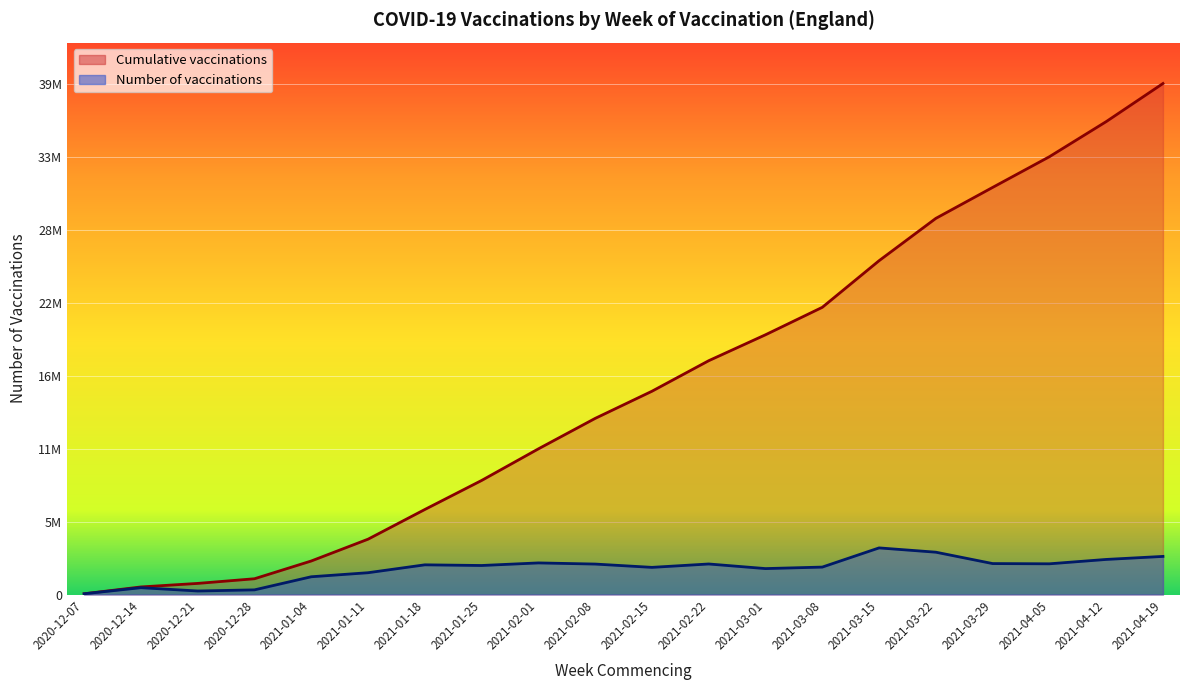

Which series changed the most between 2021-01-04 and 2021-03-08?

Cumulative vaccinations